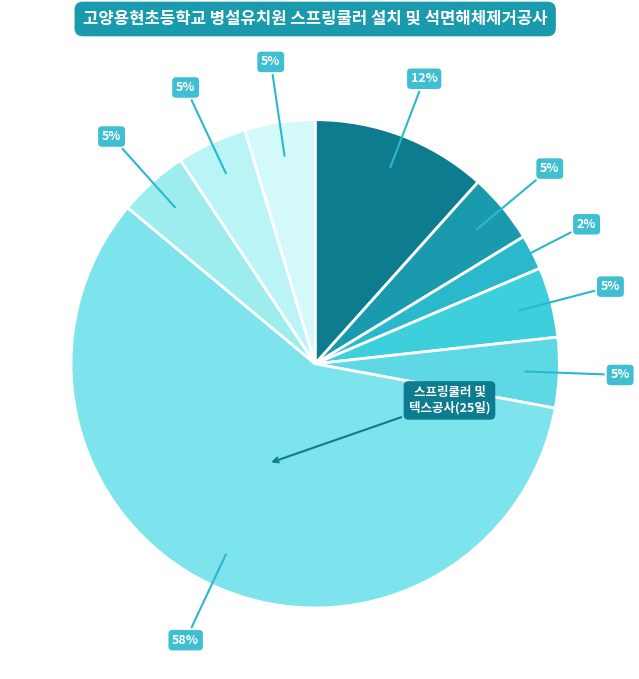

Count the number of slices in the pie.

9